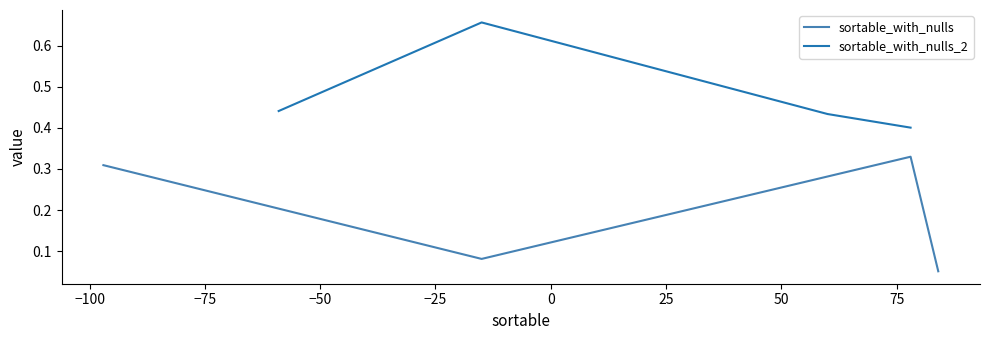

Count the number of data series in this chart.

2